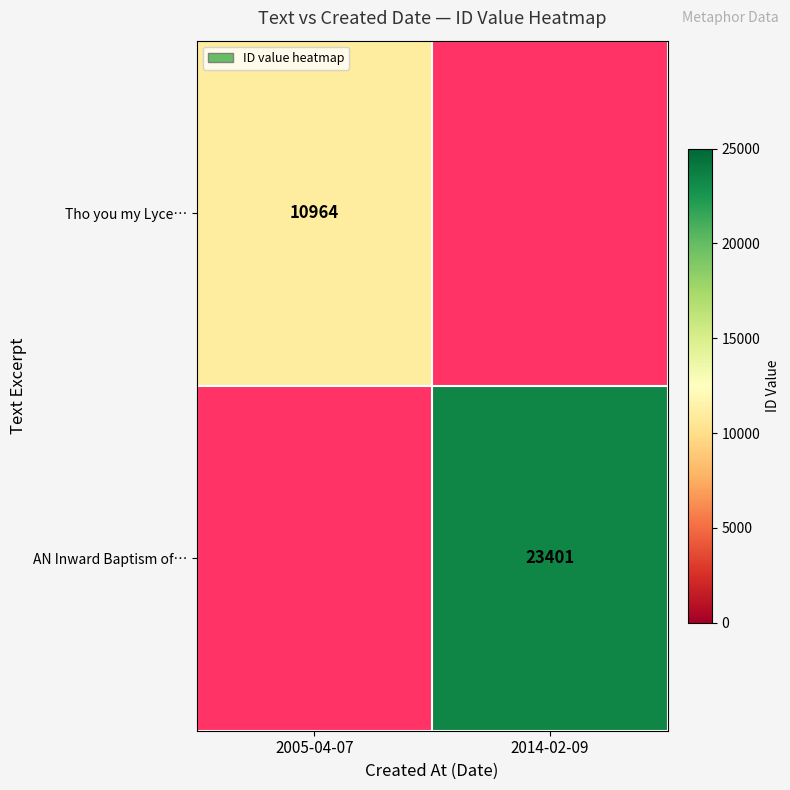

Count the number of data series in this chart.

2